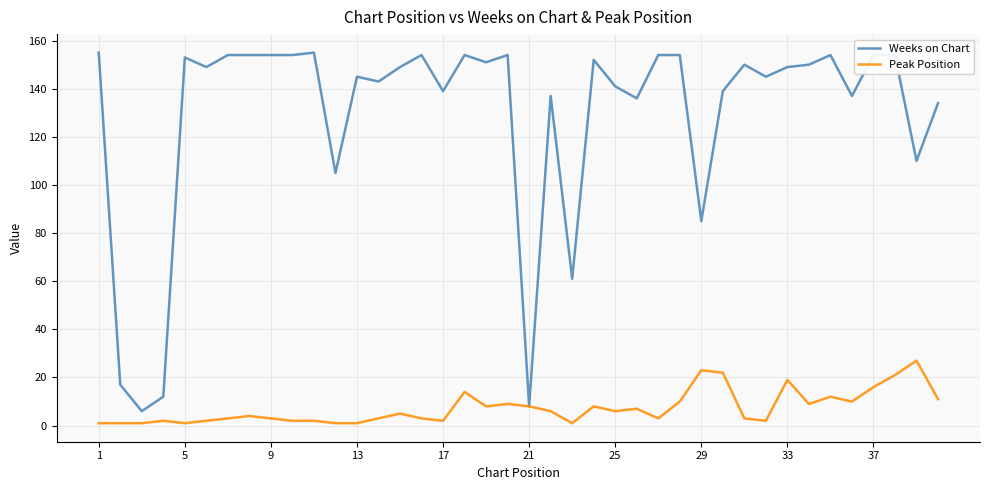

Which series has the widest spread of values?

Weeks on Chart